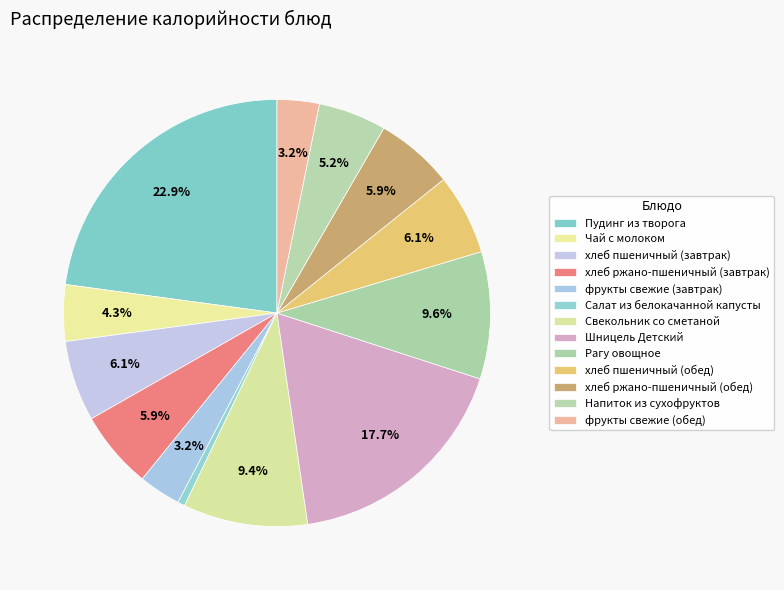

What is the change in value from хлеб пшеничный (завтрак) to фрукты свежие (обед)?

-43